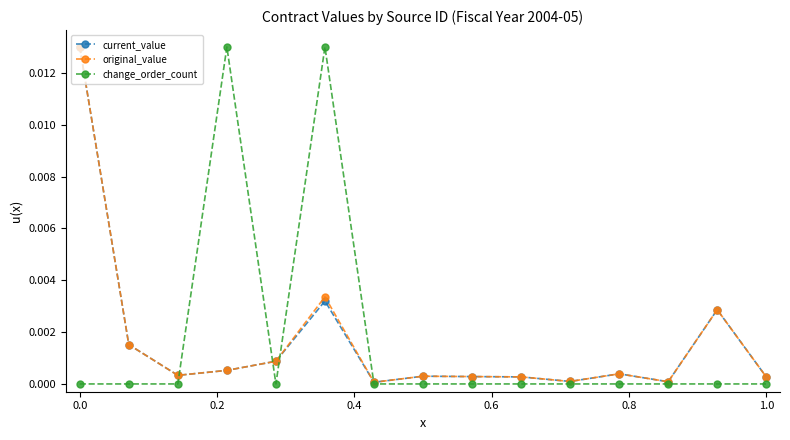

What are all the series names shown in the legend?

current_value, original_value, change_order_count